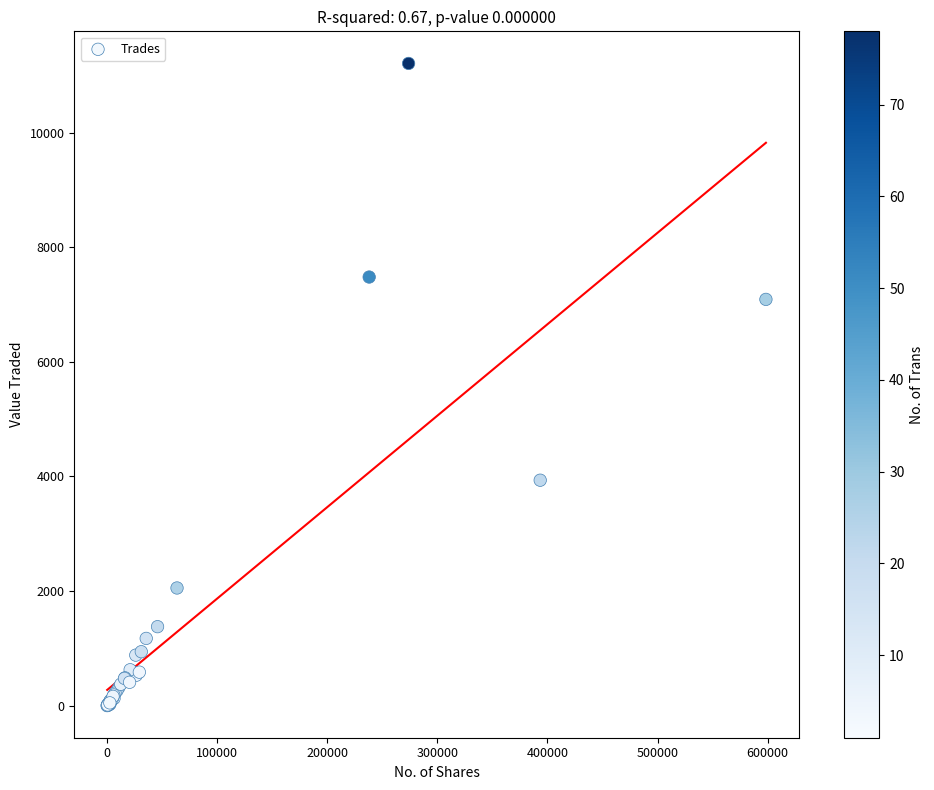

What Y value in the scatter plot is closest to 5604?

7090